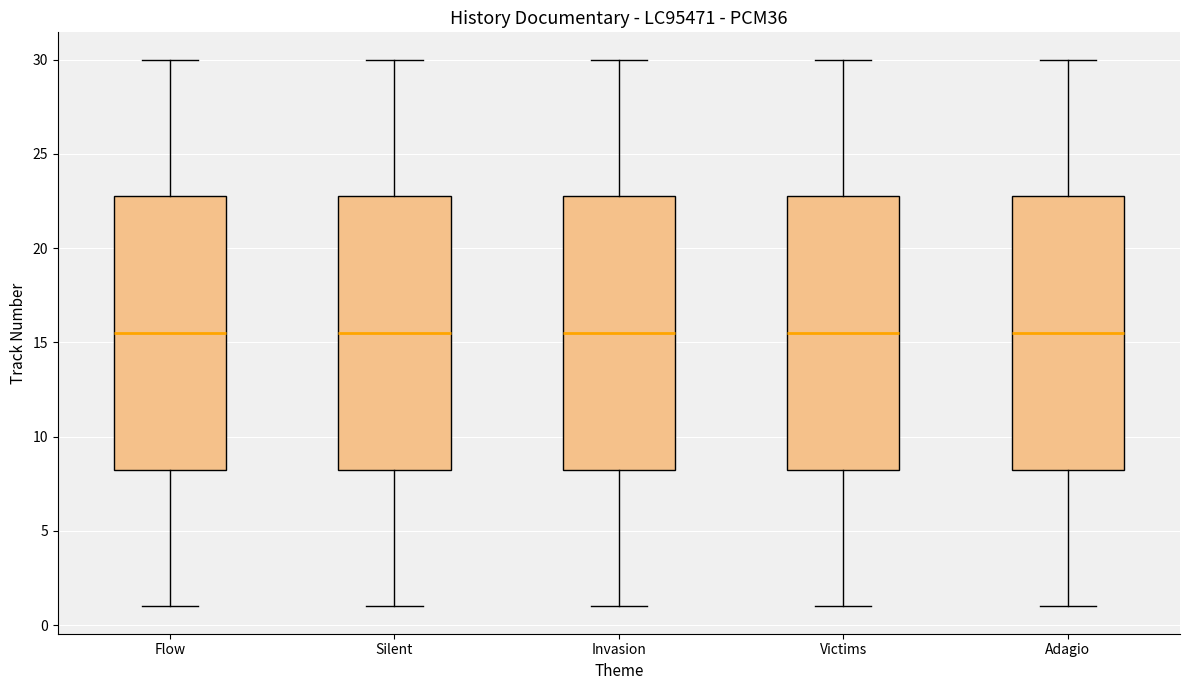

Where does the median line of the box for Victims sit on the y-axis? The values are not printed on the chart, so give them approximately, as read against the axis.

15.5